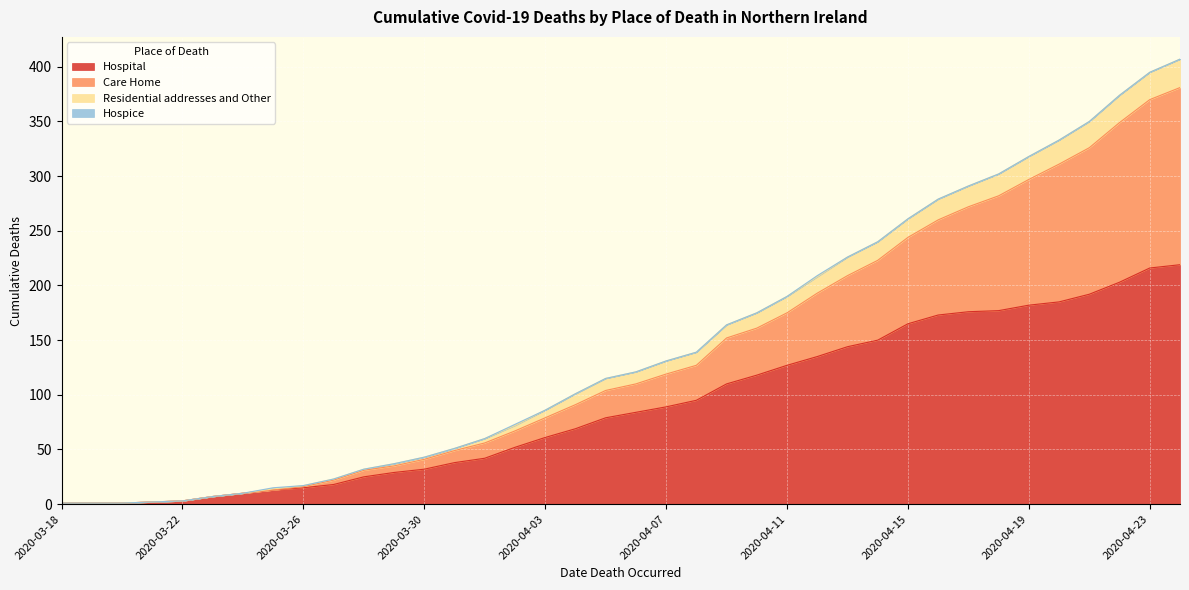

List the labels in order of Care Home value, largest first.

2020-04-24, 2020-04-23, 2020-04-22, 2020-04-21, 2020-04-20, 2020-04-19, 2020-04-18, 2020-04-17, 2020-04-16, 2020-04-15, 2020-04-14, 2020-04-13, 2020-04-12, 2020-04-11, 2020-04-10, 2020-04-09, 2020-04-08, 2020-04-07, 2020-04-06, 2020-04-05, 2020-04-04, 2020-04-03, 2020-04-02, 2020-04-01, 2020-03-31, 2020-03-30, 2020-03-29, 2020-03-28, 2020-03-27, 2020-03-26, 2020-03-25, 2020-03-24, 2020-03-23, 2020-03-22, 2020-03-21, 2020-03-18, 2020-03-19, 2020-03-20